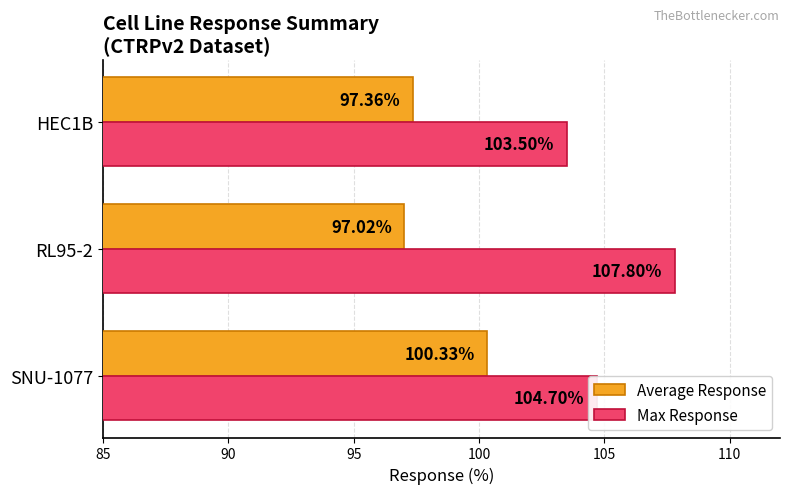

Rank the series by their maximum value, from highest to lowest.

Max Response, Average Response